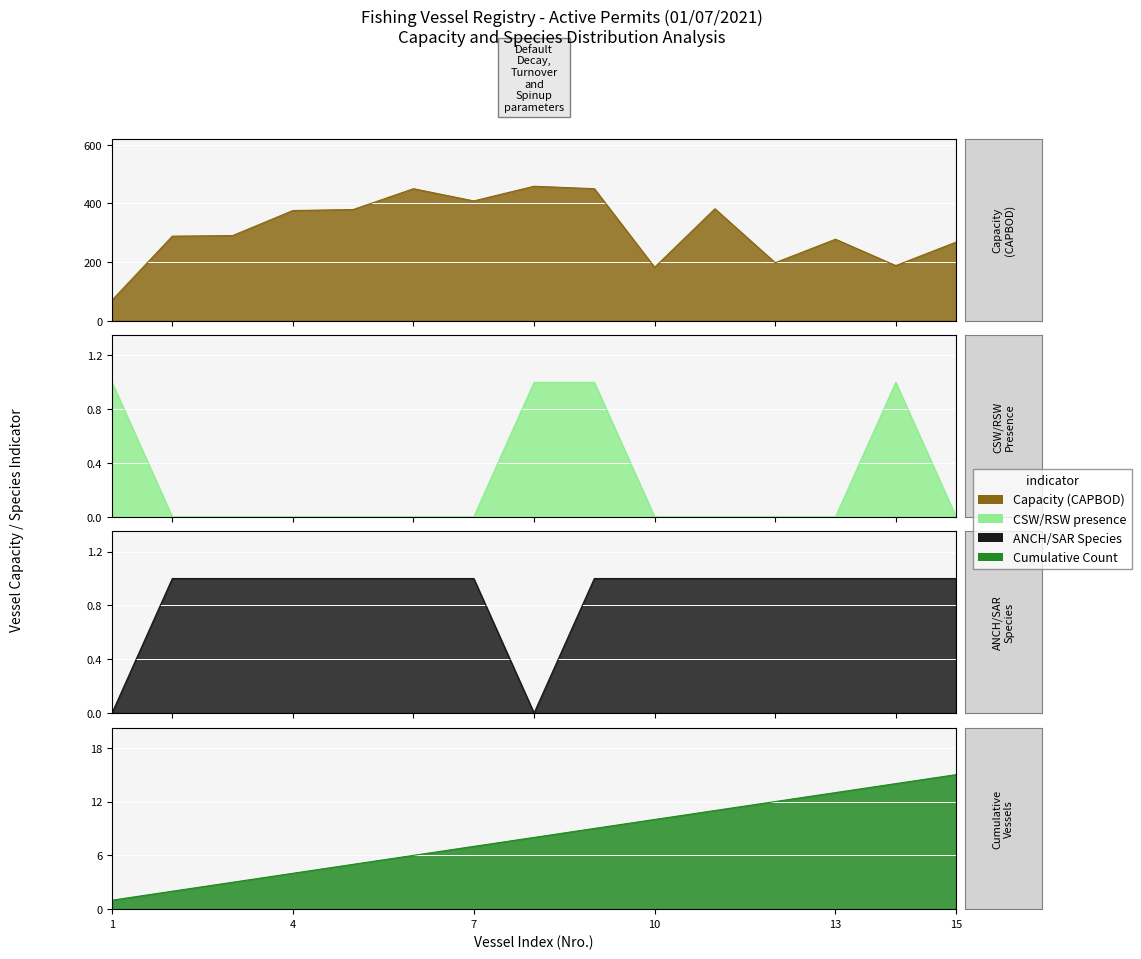

Does the chart display data point markers on the line(s)?

No